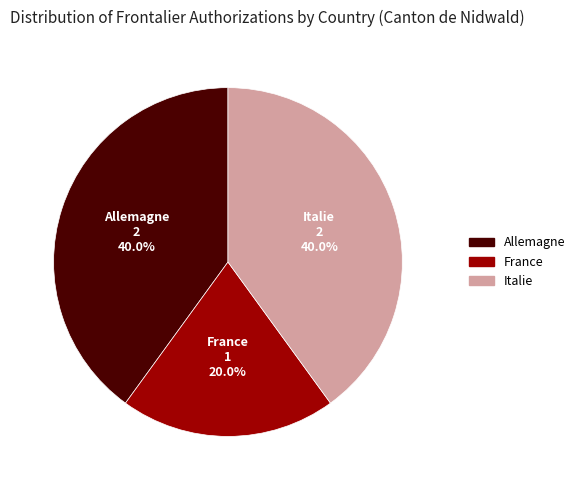

What percentage is NOT represented by Italie?

60.0%